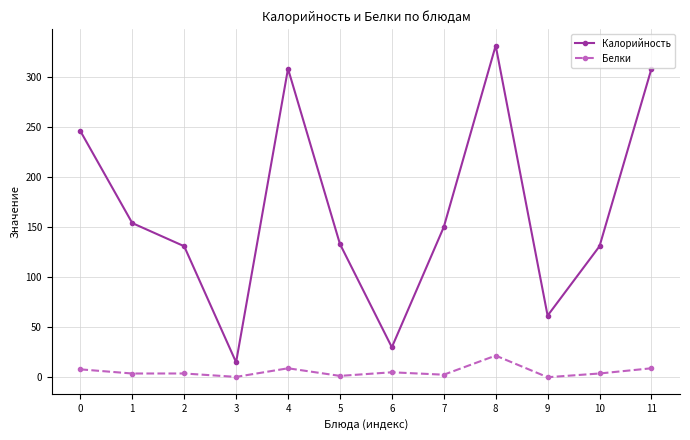

Does the chart display data point markers on the line(s)?

Yes